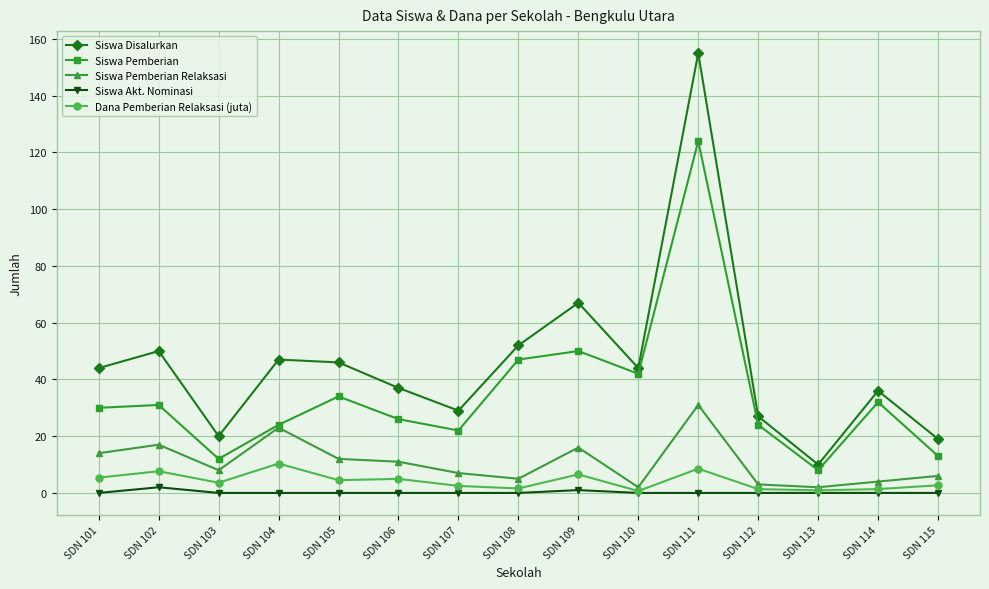

How many lines are shown in the chart?

5